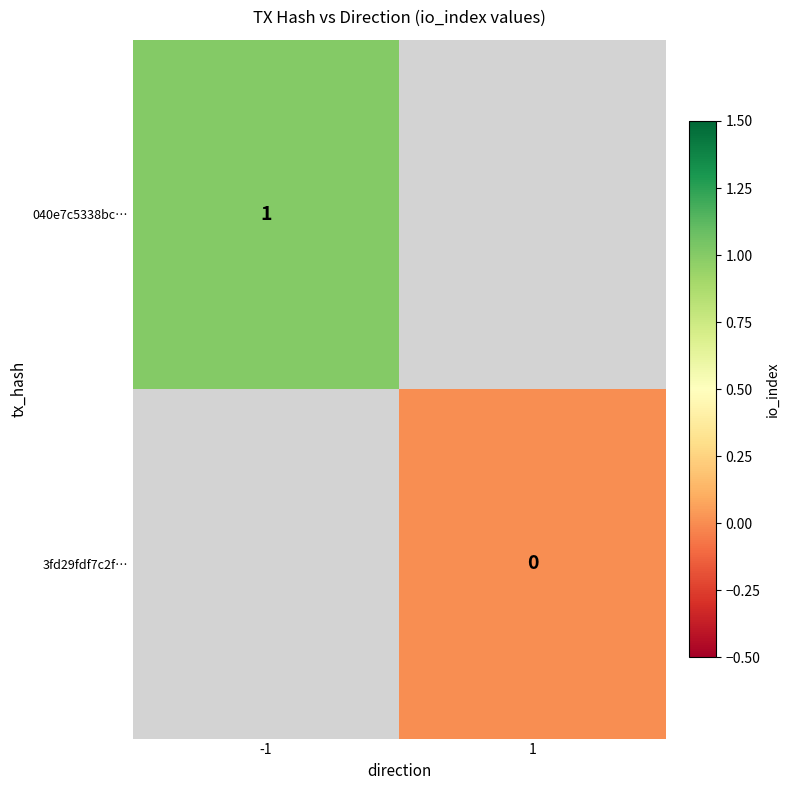

How many values in 040e7c5338bc… are above zero?

1